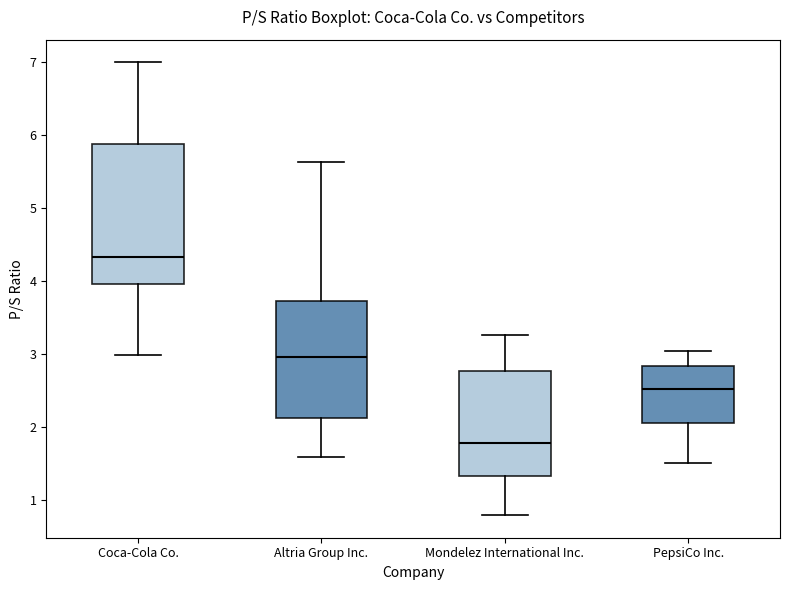

Where does the median line of the box for PepsiCo Inc. sit on the y-axis? The values are not printed on the chart, so give them approximately, as read against the axis.

2.5